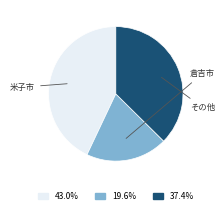

Does any single category account for the majority?

No